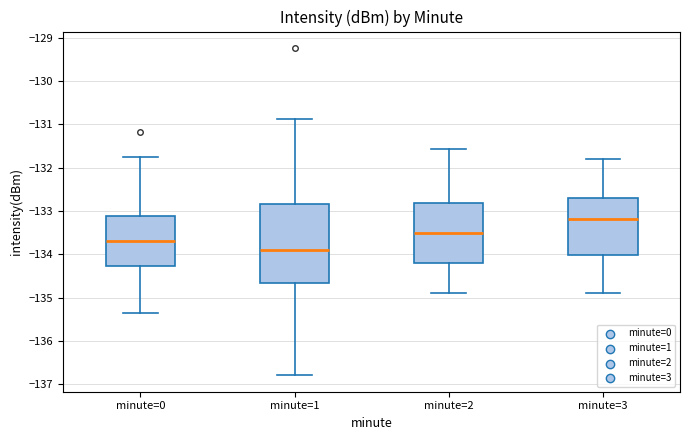

Reading left to right, read every box against the y-axis: the position of its median line, the range the box covers, and the ends of its whiskers. The values are not printed on the chart, so give them approximately, as read against the axis.

minute=0: median -133.7, box -134.3 to -133.1, whiskers -135.4 to -131.8
minute=1: median -133.9, box -134.7 to -132.8, whiskers -136.8 to -130.9
minute=2: median -133.5, box -134.2 to -132.8, whiskers -134.9 to -131.6
minute=3: median -133.2, box -134.0 to -132.7, whiskers -134.9 to -131.8